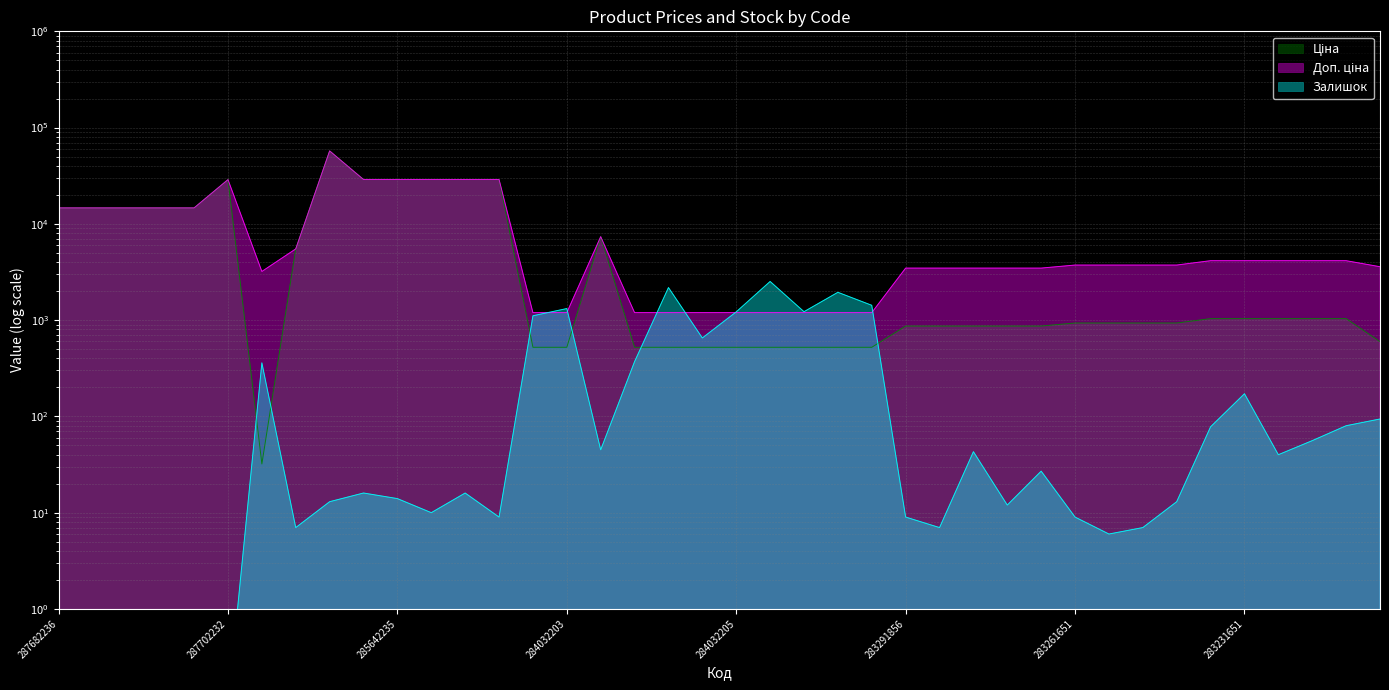

Where does the Ціна series first go above 933?

287682236